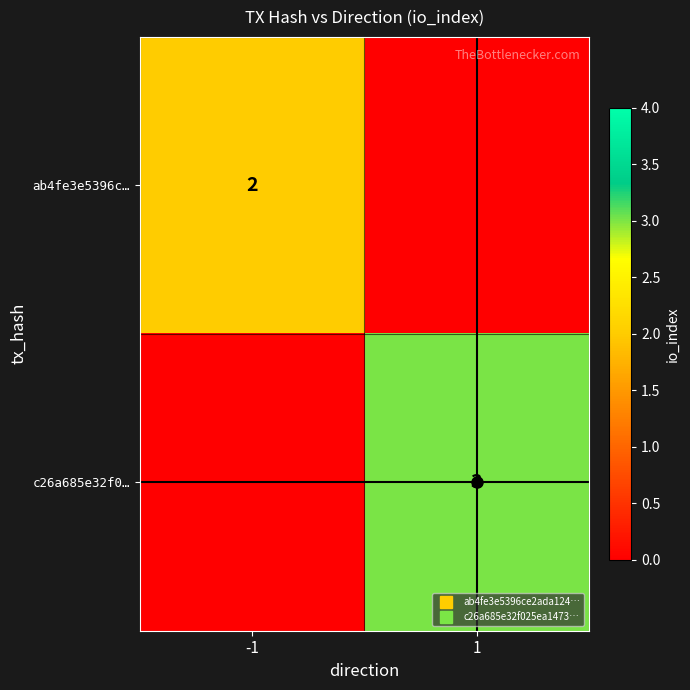

What is the difference between the maximum and minimum values in the c26a685e32f0… series?

3